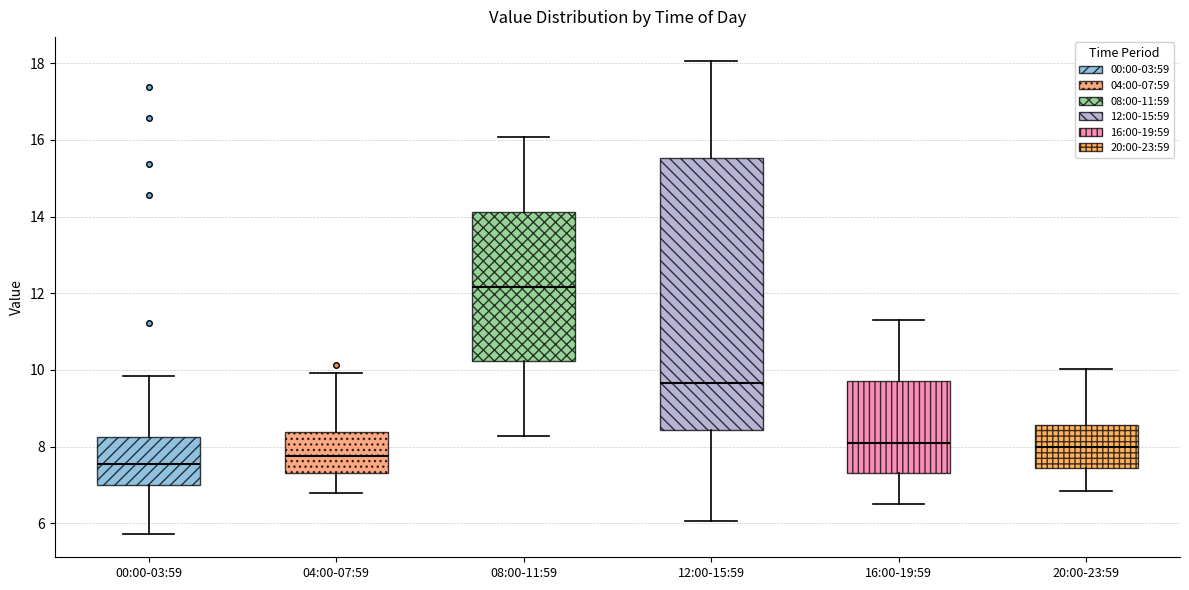

Reading left to right, read every box against the y-axis: the position of its median line, the range the box covers, and the ends of its whiskers. The values are not printed on the chart, so give them approximately, as read against the axis.

00:00-03:59: median 7.6, box 7.0 to 8.2, whiskers 5.8 to 9.8
04:00-07:59: median 7.8, box 7.4 to 8.4, whiskers 6.8 to 10.0
08:00-11:59: median 12.2, box 10.2 to 14.2, whiskers 8.2 to 16.0
12:00-15:59: median 9.6, box 8.4 to 15.6, whiskers 6.0 to 18.0
16:00-19:59: median 8.2, box 7.4 to 9.8, whiskers 6.6 to 11.4
20:00-23:59: median 8.0, box 7.4 to 8.6, whiskers 6.8 to 10.0